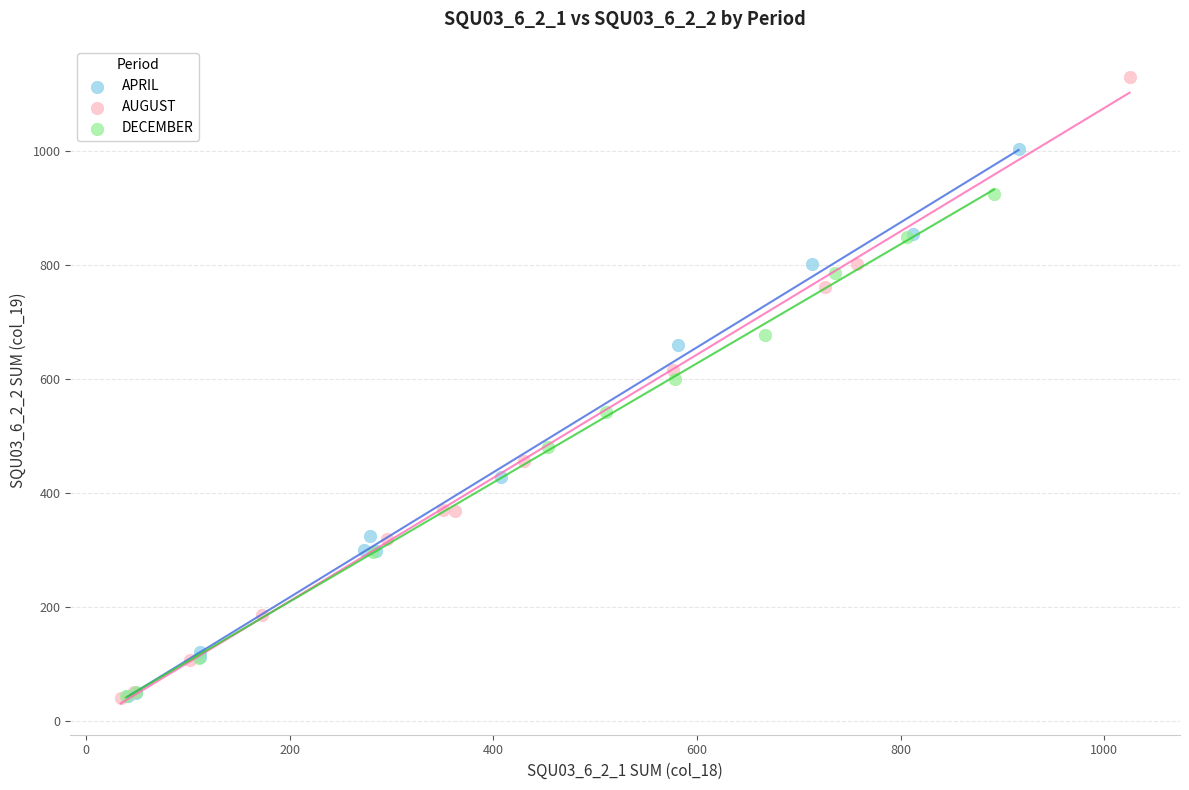

Which series contains the highest Y value?

AUGUST